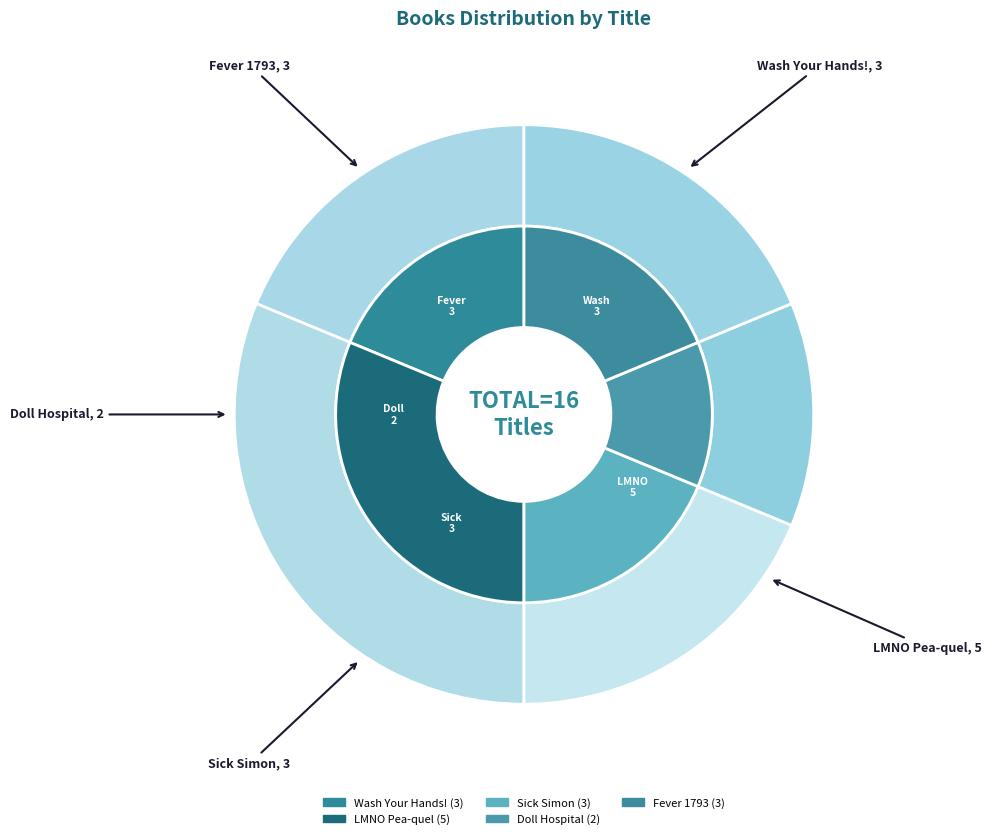

To the nearest percent, what is the combined percentage of LMNO Pea-quel and Sick Simon?

50%